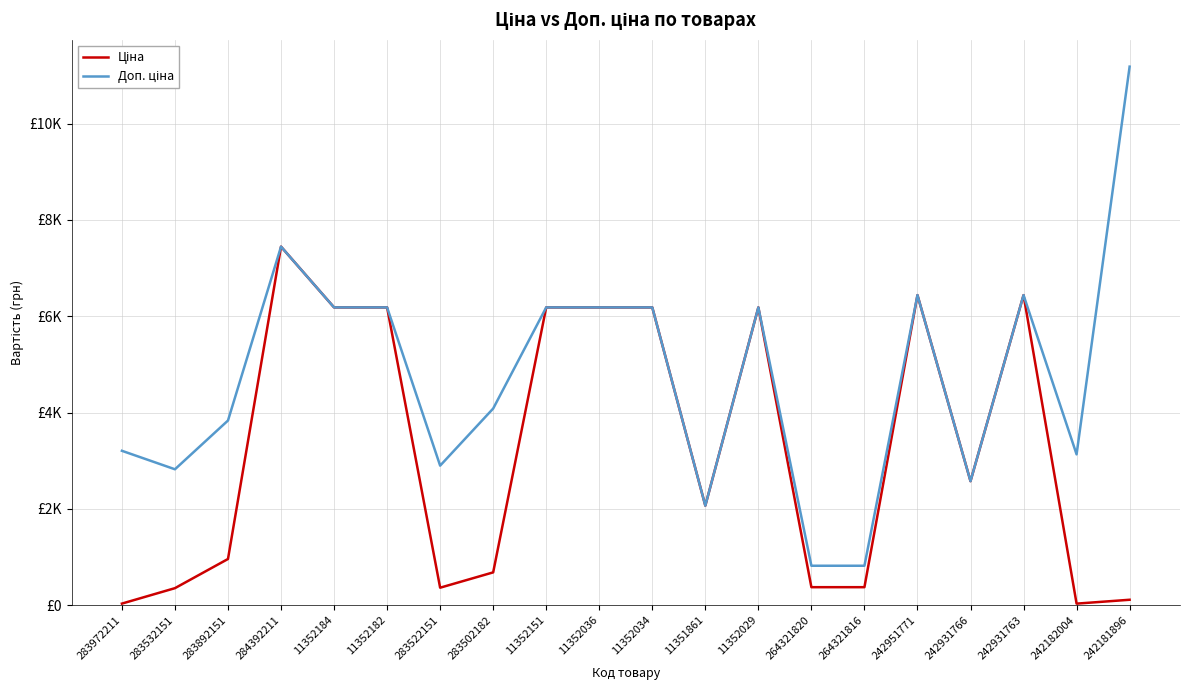

Is this an area chart (filled region under the line)?

No